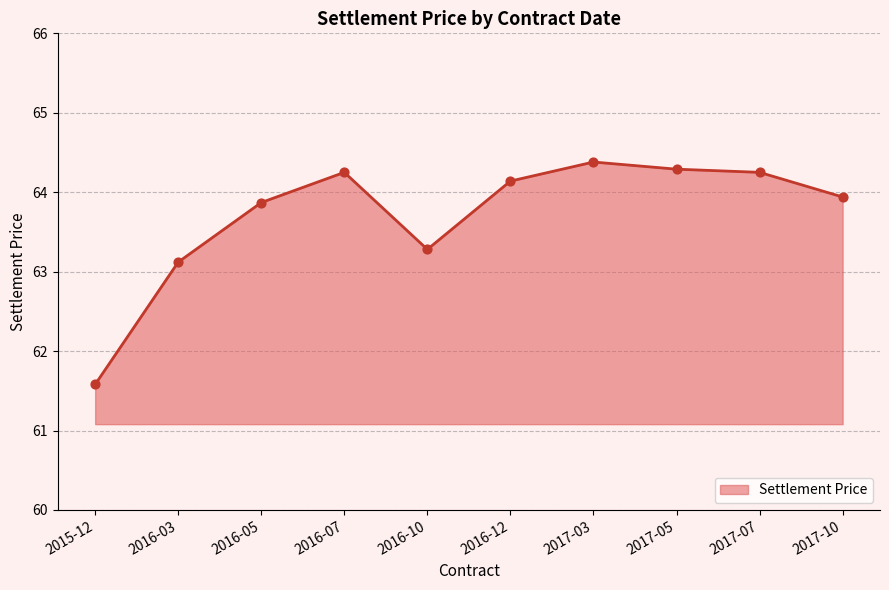

Which has a higher value, 2016-05 or 2017-03?

2017-03